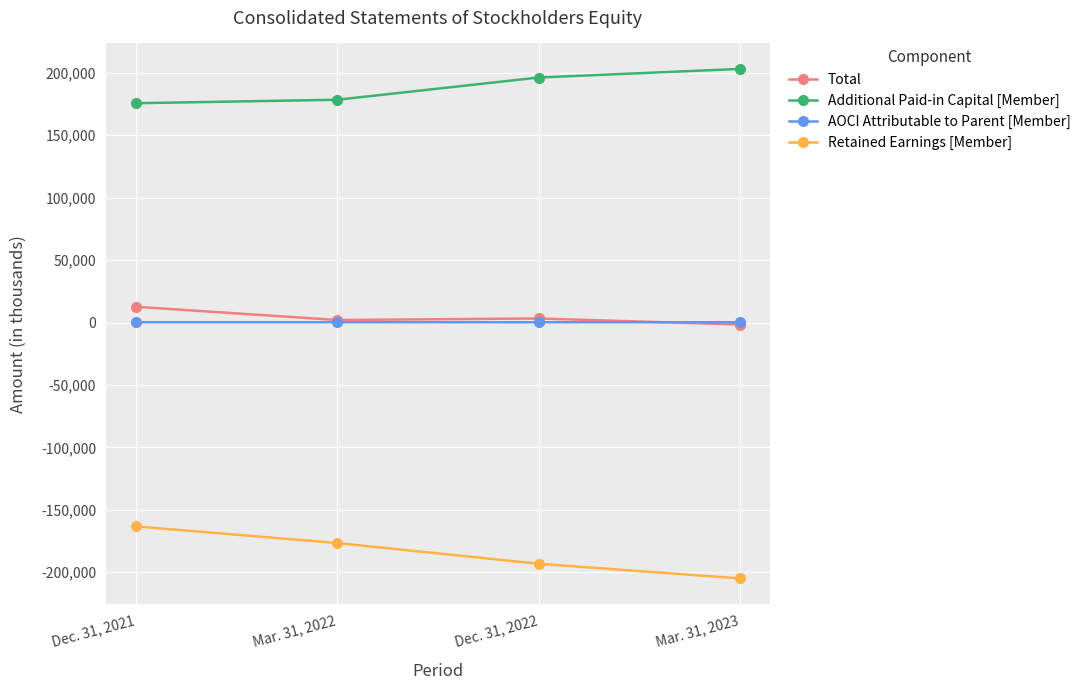

What position from the right is Mar. 31, 2022?

3